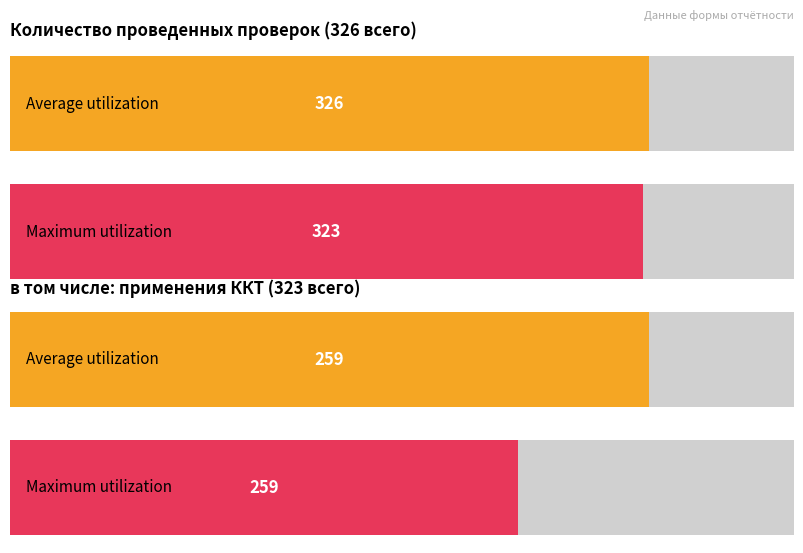

True or false: Организации has a value of 105 at 1.

False